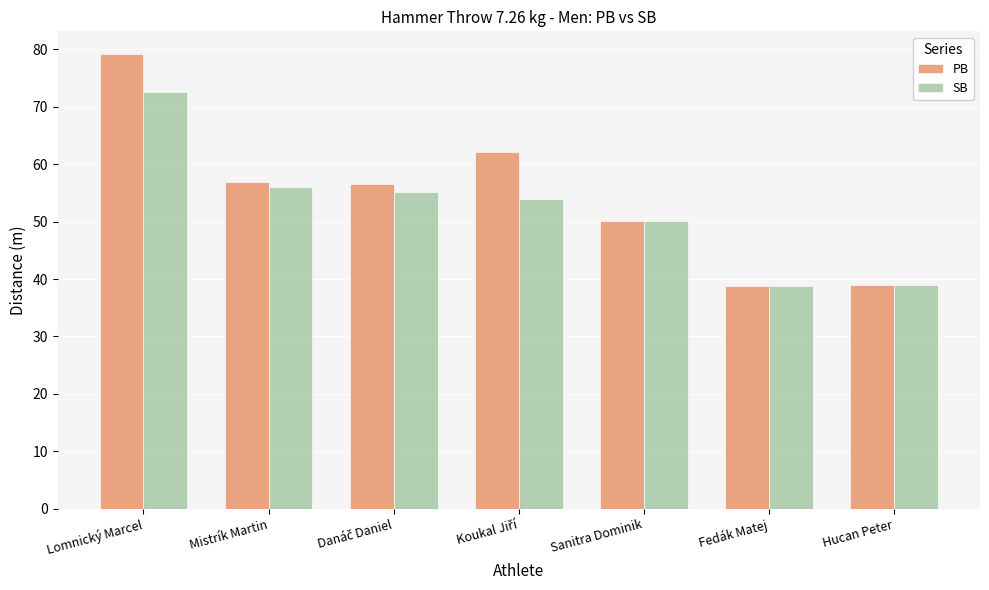

What is the value of the SB bar at the 4th from the left?

54.0